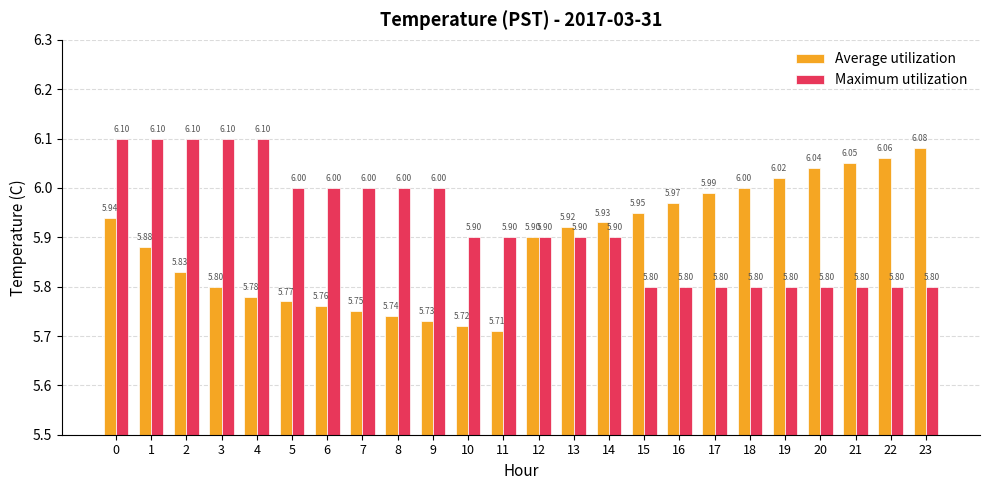

List the series in order of their peak value, lowest first.

Average utilization, Maximum utilization